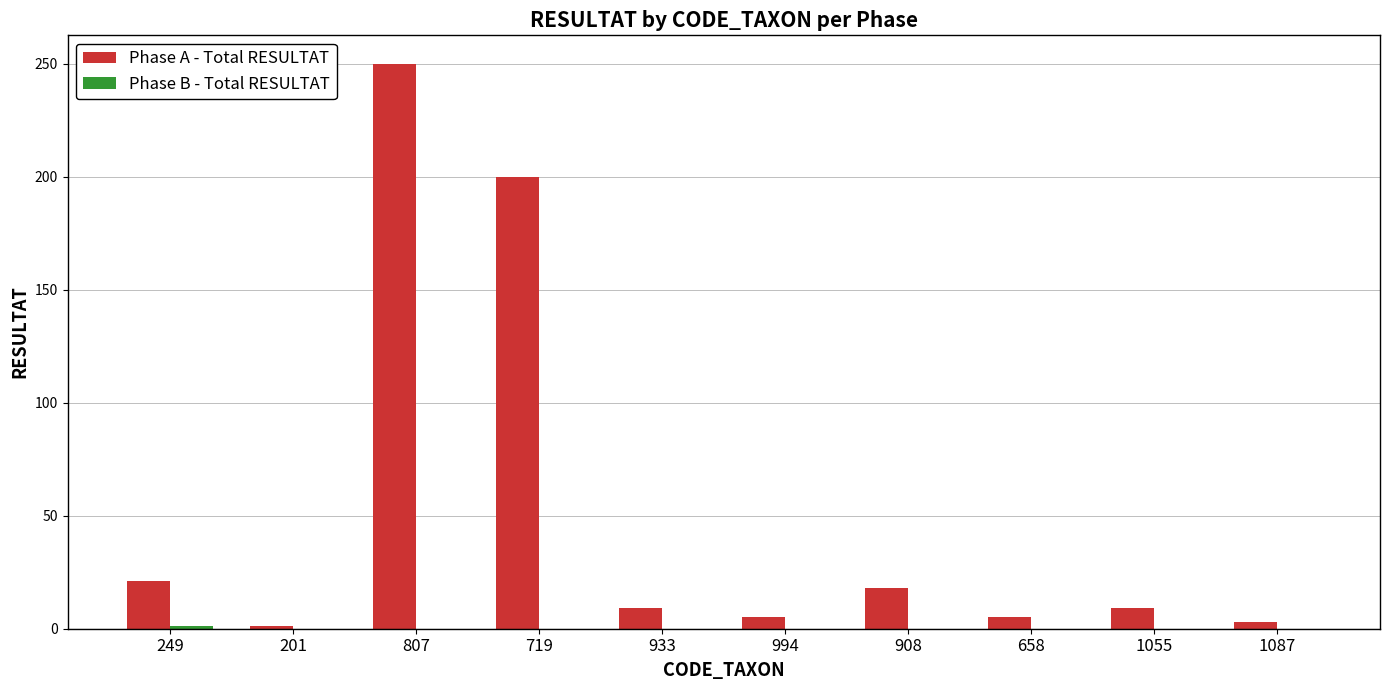

Between 807 and 994, which series saw the biggest shift?

Phase A - Total RESULTAT